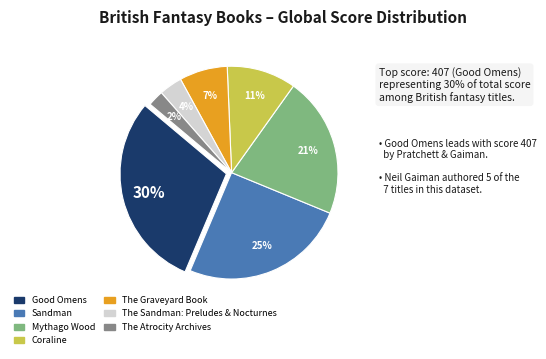

How many slices are in this pie chart?

7